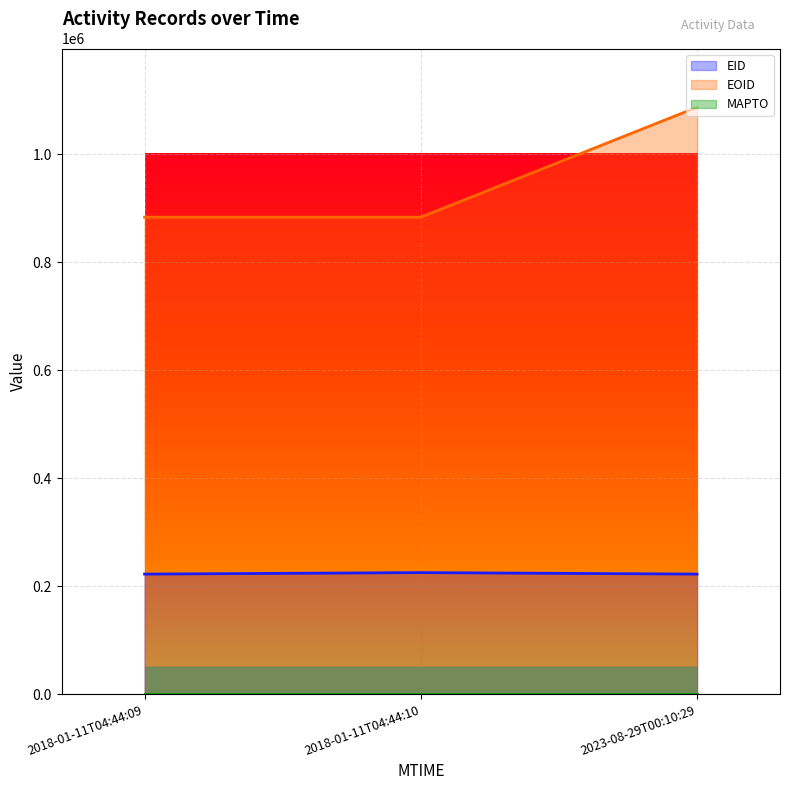

Count the number of categories in the chart.

3